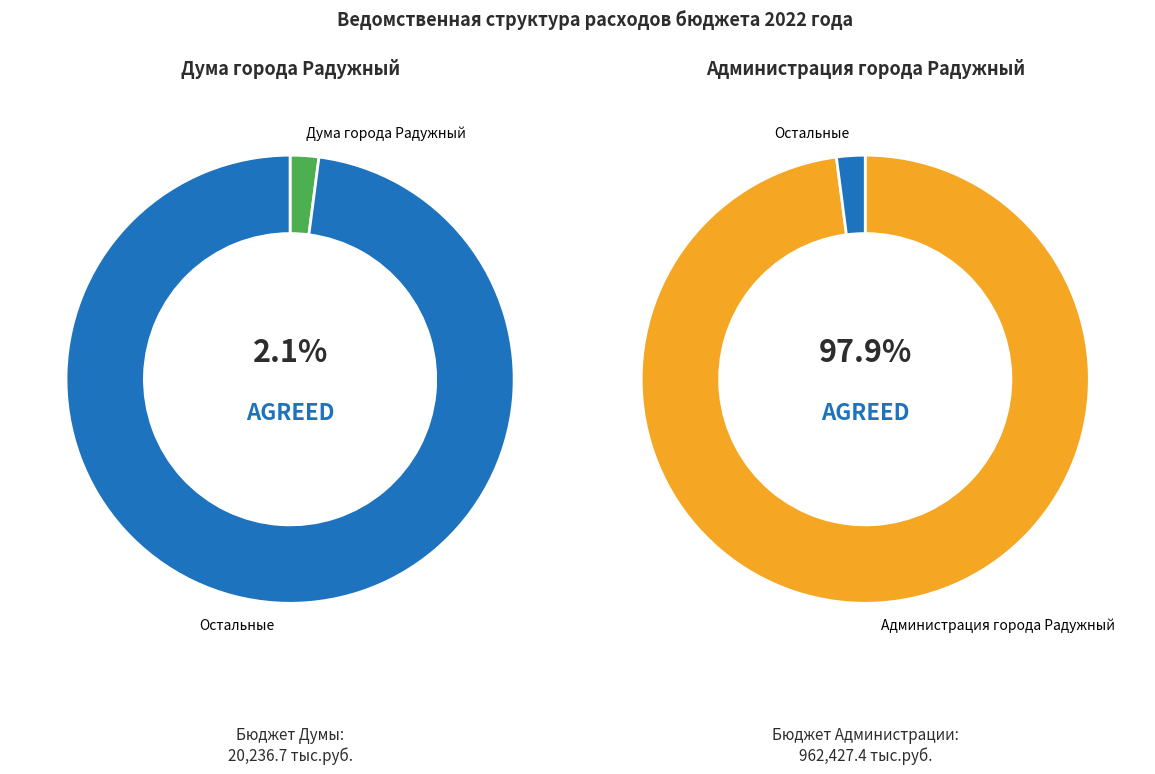

Is Администрация города Радужный the majority of the pie?

Yes